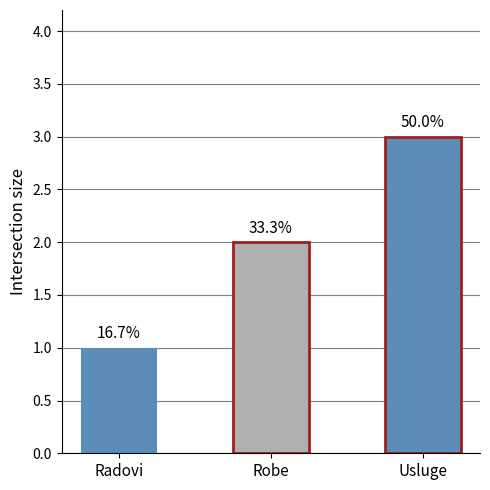

Which has a higher value, Robe or Usluge?

Usluge